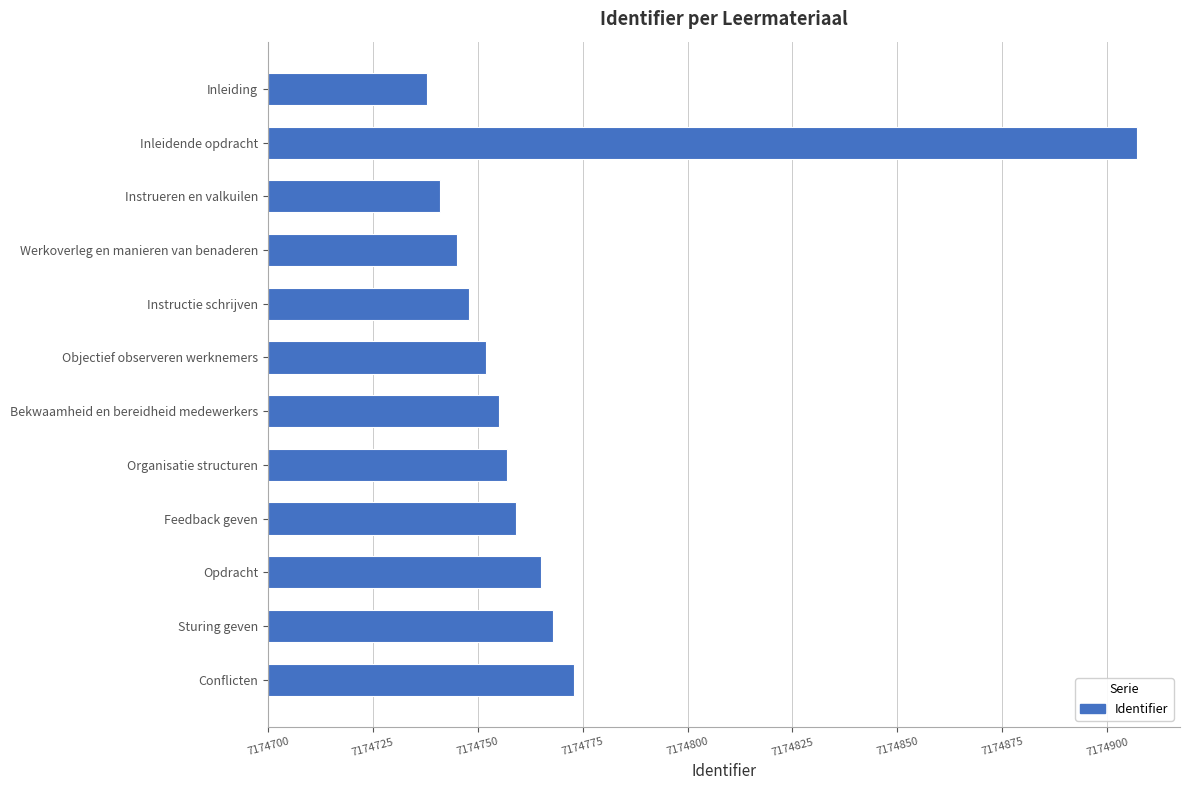

Rank the categories by value from lowest to highest.

Inleiding, Instrueren en valkuilen, Werkoverleg en manieren van benaderen, Instructie schrijven, Objectief observeren werknemers, Bekwaamheid en bereidheid medewerkers, Organisatie structuren, Feedback geven, Opdracht, Sturing geven, Conflicten, Inleidende opdracht